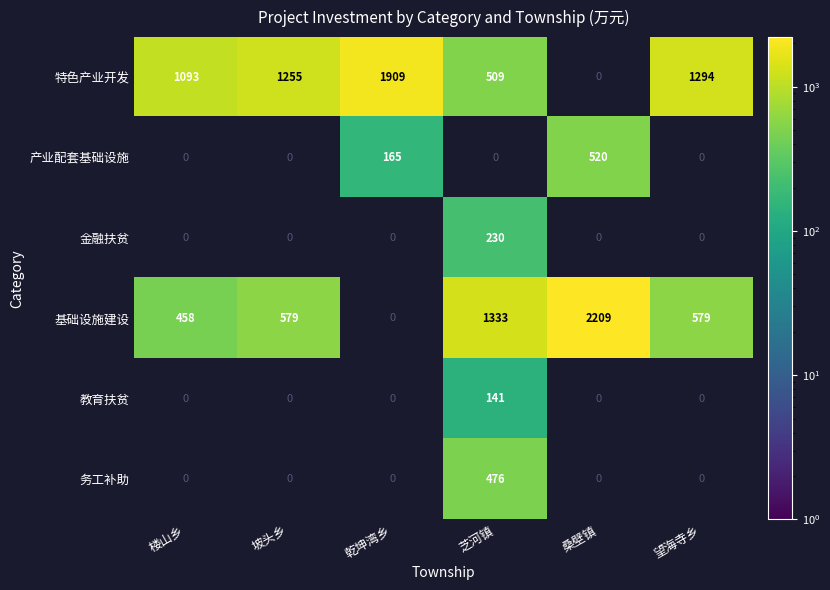

The value of 产业配套基础设施 at 桑壁镇 is 520. True or false?

True